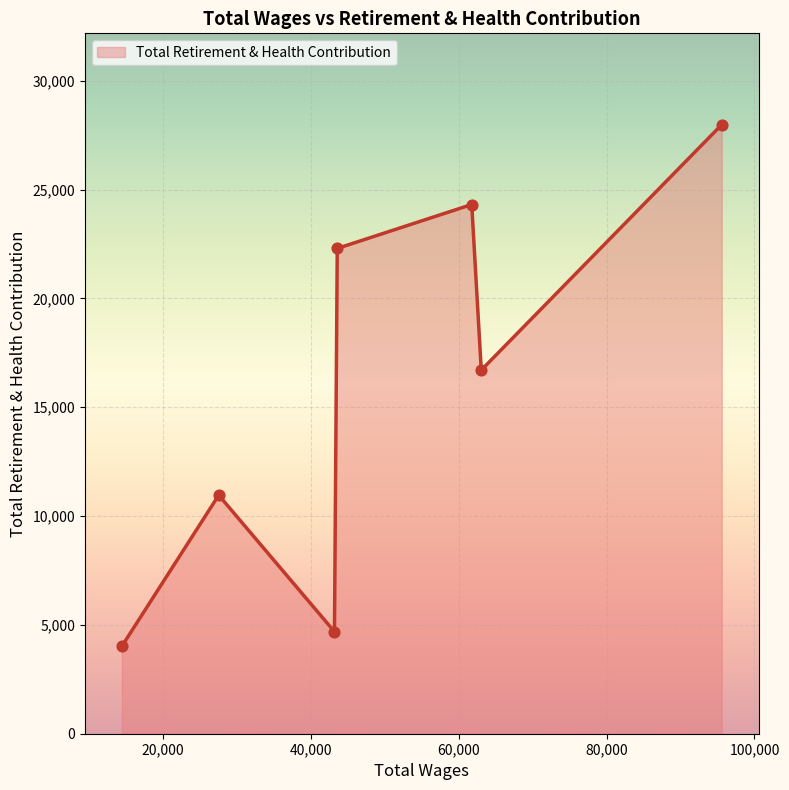

What is the minimum value shown in the chart?

4020